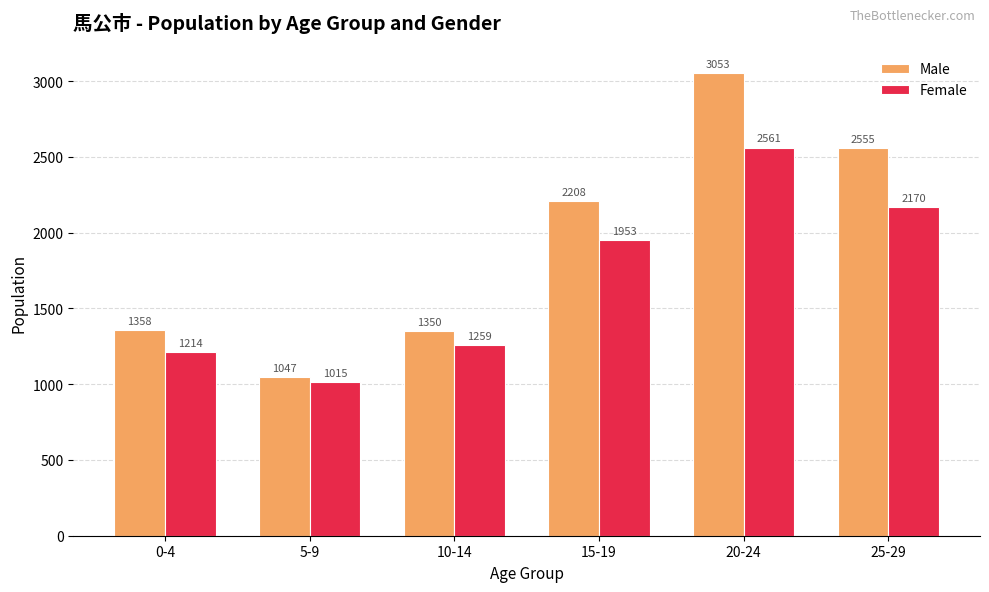

True or false: Female has a value of 2170 at 25-29.

True